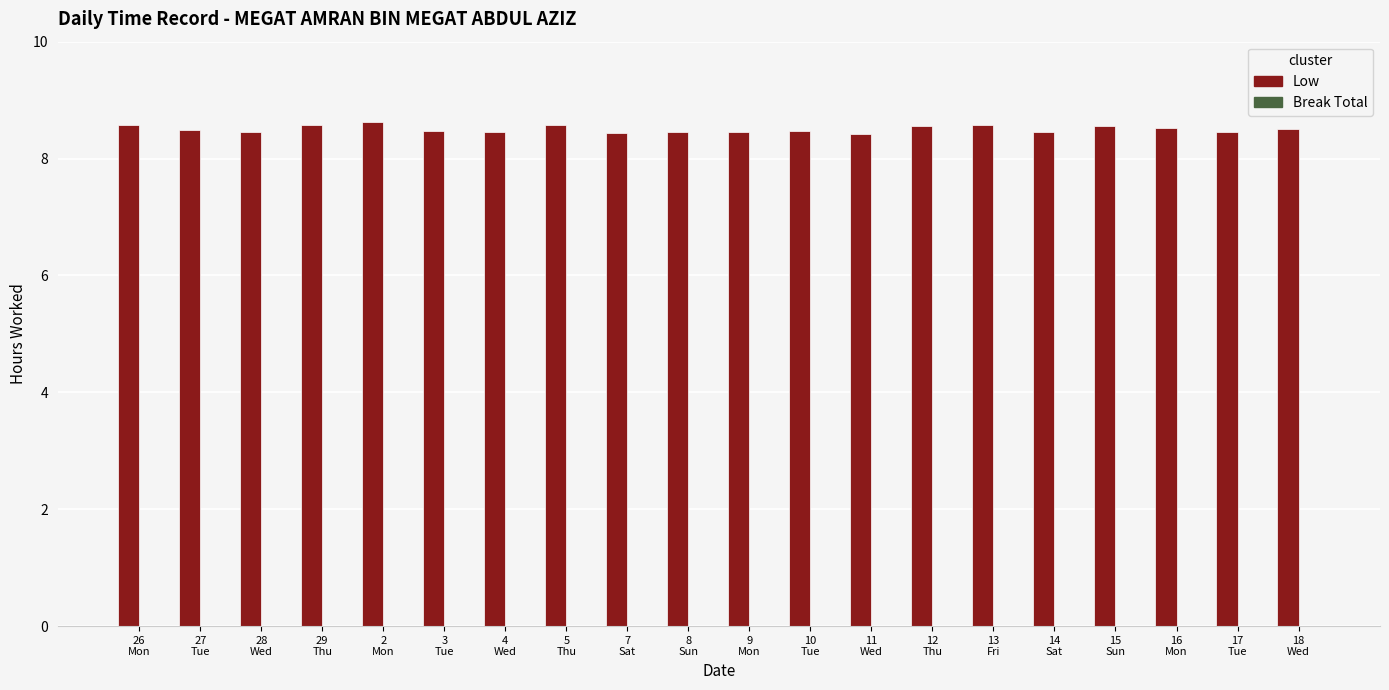

What is the minimum value shown in the chart?

8.4